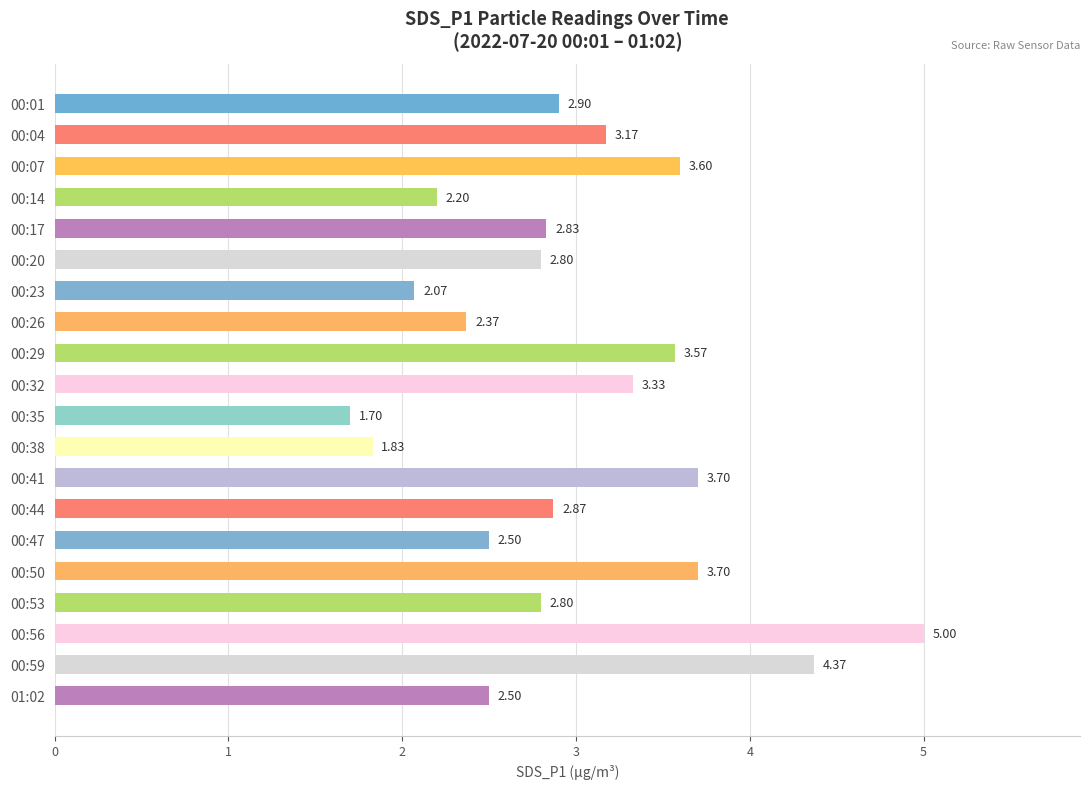

Count the number of values greater than 2.

18